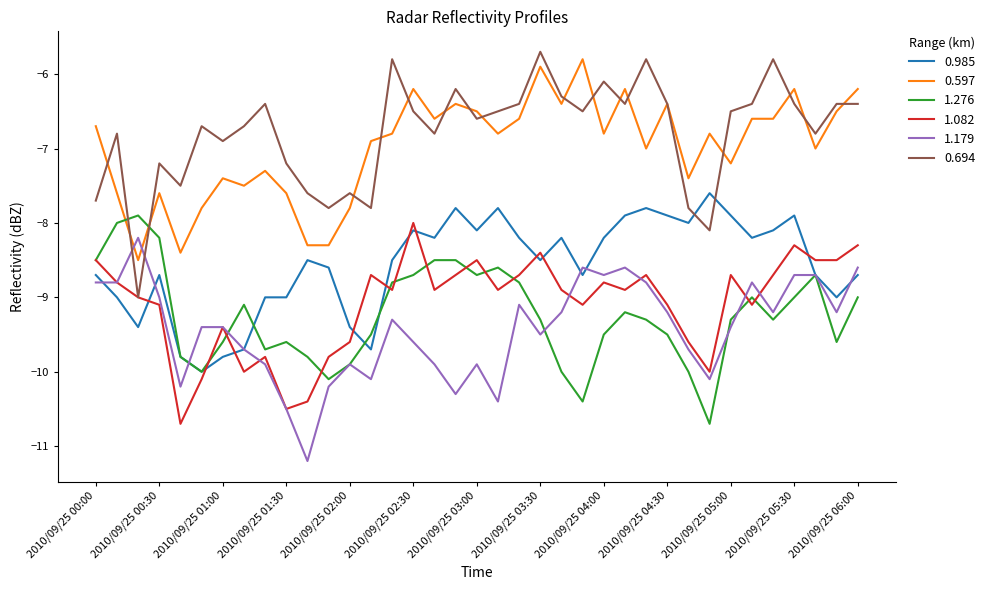

What is the average value of the 1.276 series?

-9.2